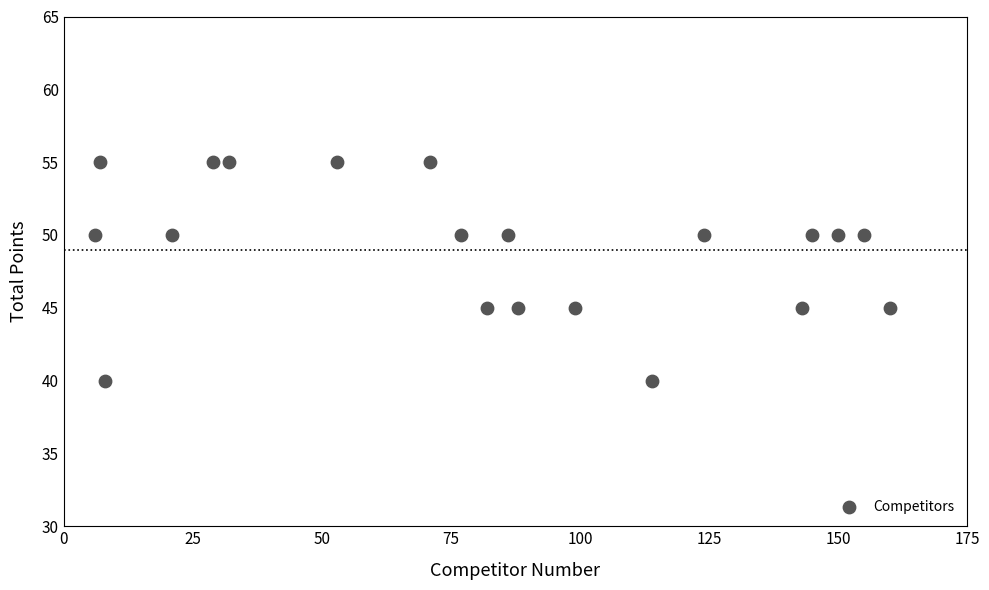

What is the range of X values (max minus min)?

154